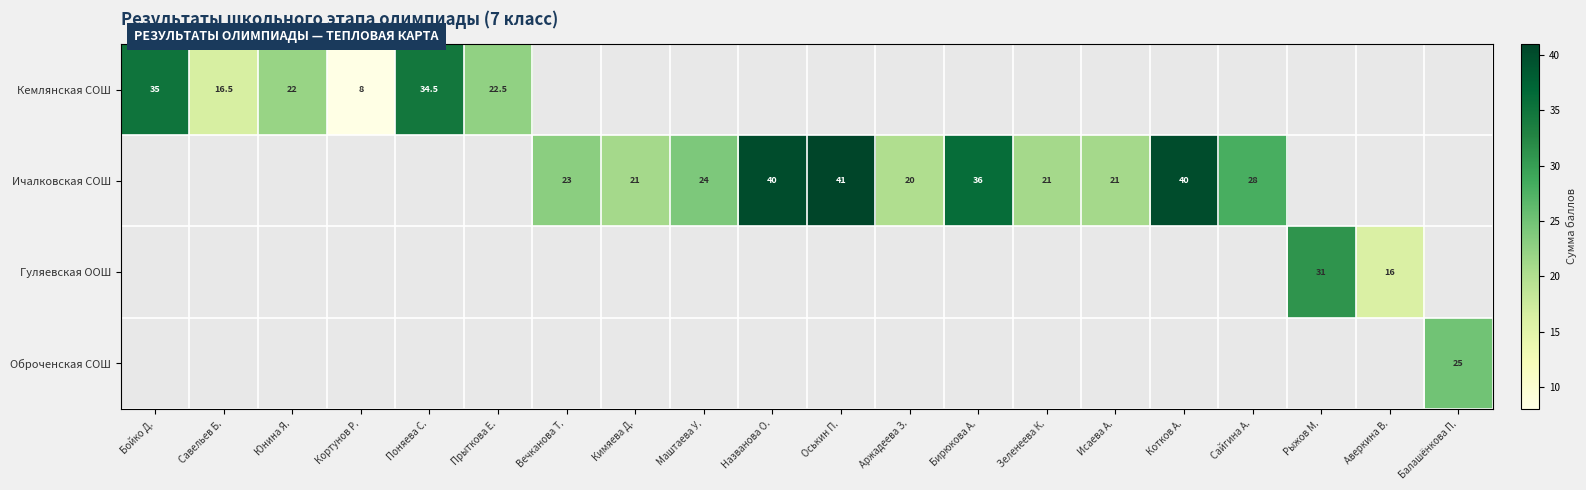

What is the difference between the Кемлянская СОШ values at Прыткова Е. and Кортунов Р.?

14.5